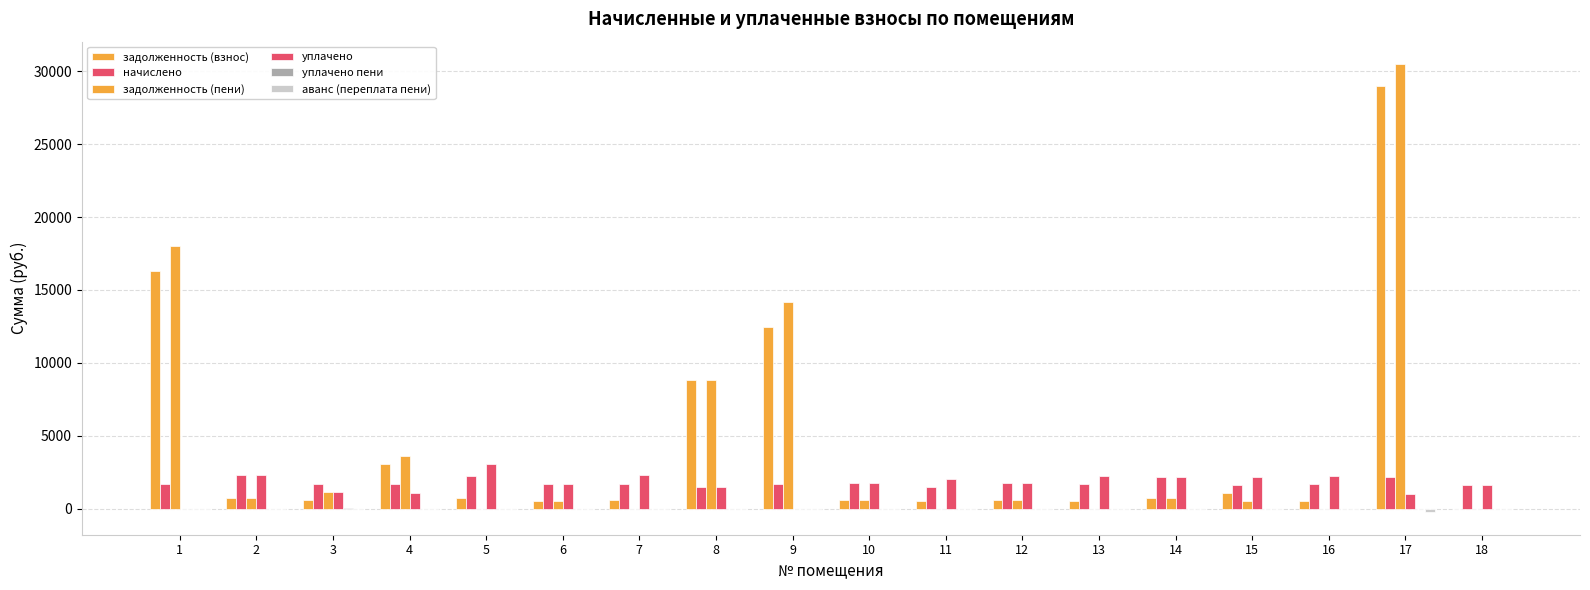

What is the approximate value of начислено at 14?

2188.6